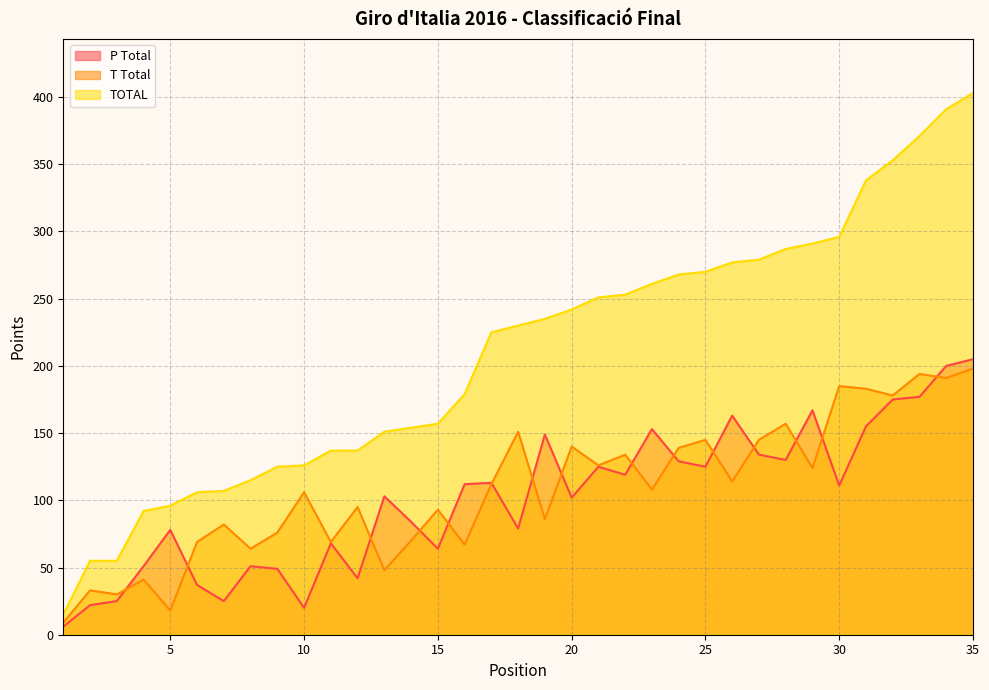

True or false: P Total and T Total intersect in this chart.

True